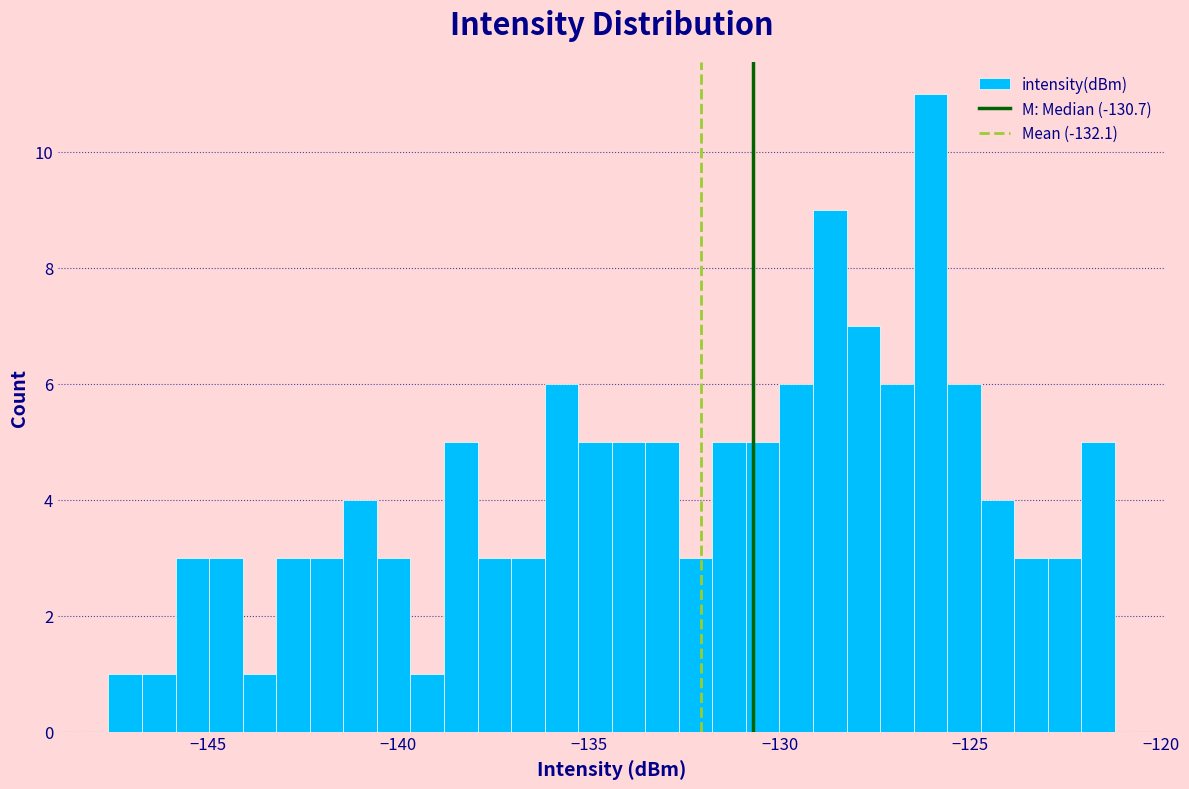

Around what value on the x-axis is the tallest bar? Give the approximate position of its centre, as read against the axis.

-126.0